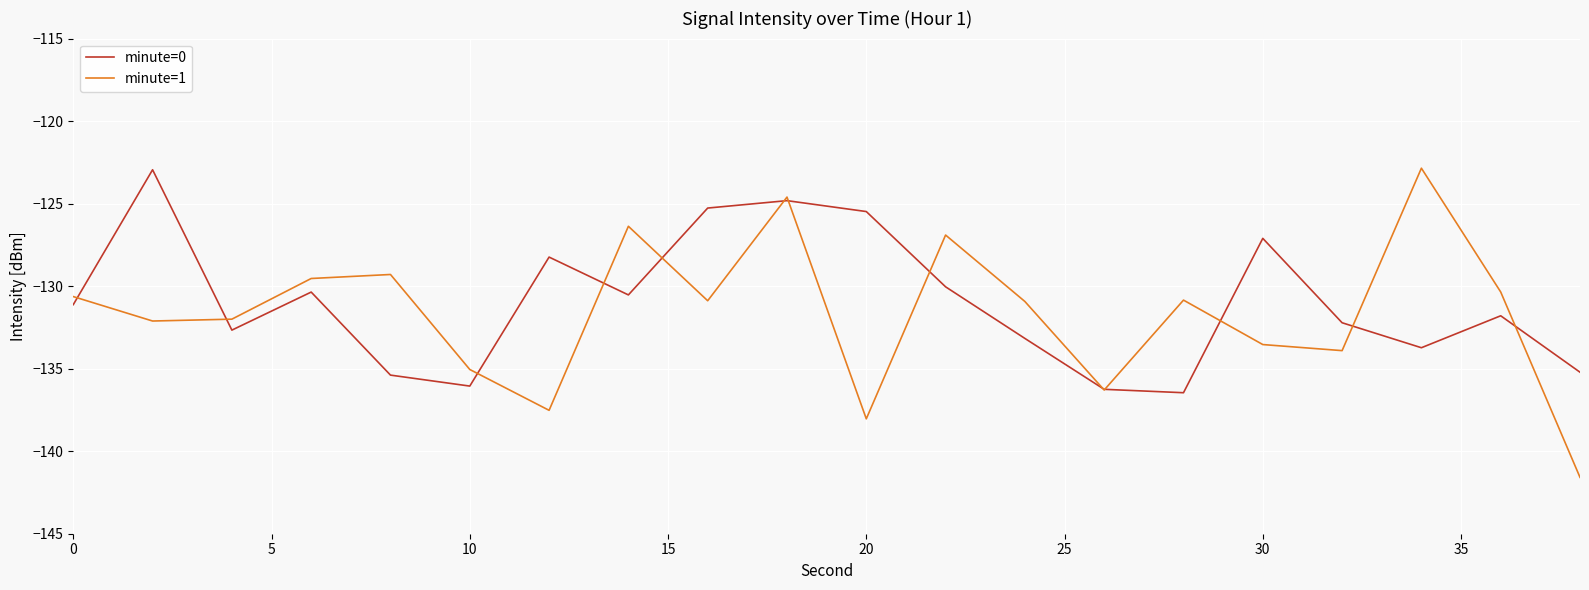

What is the maximum value for minute=1?

-122.9